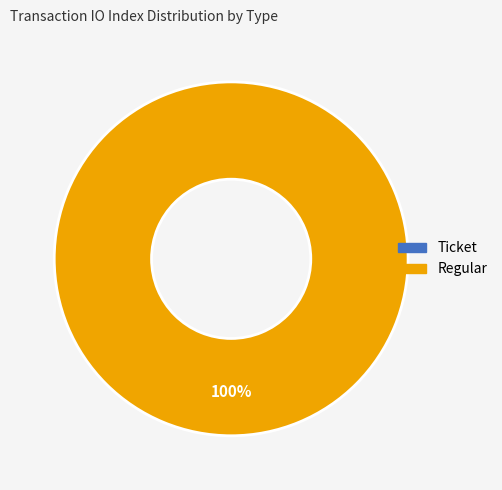

To the nearest percent, what percentage of the pie is Regular?

100%